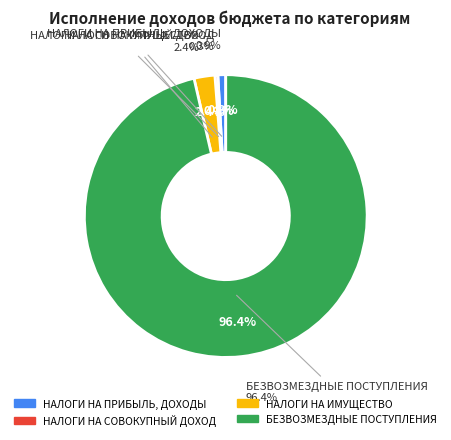

To the nearest percent, what portion does НАЛОГИ НА ПРИБЫЛЬ, ДОХОДЫ represent?

1%